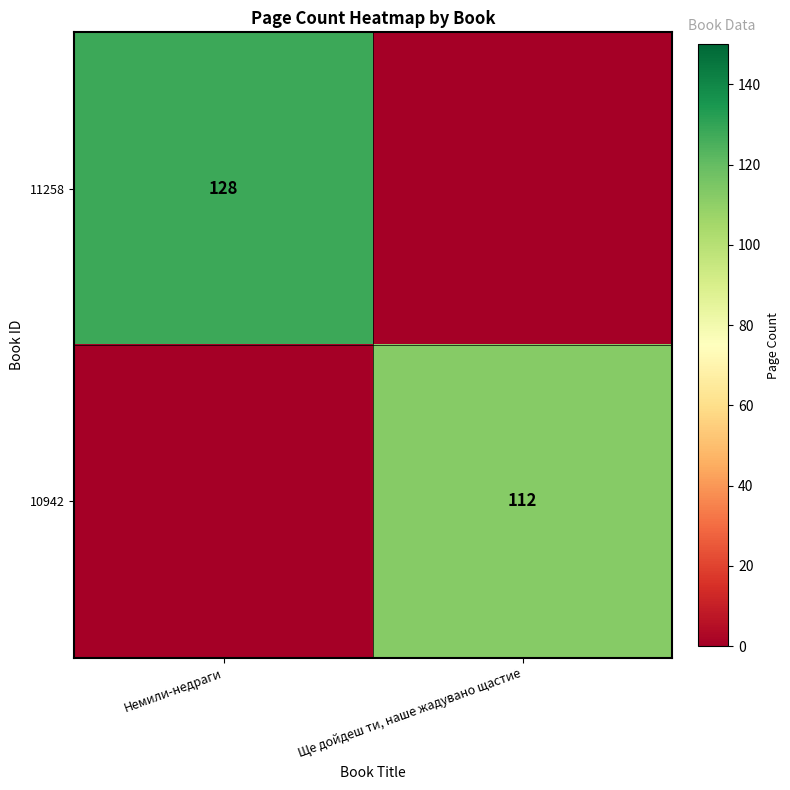

The value of 10942 at Ще дойдеш ти, наше жадувано щастие is 112. True or false?

True